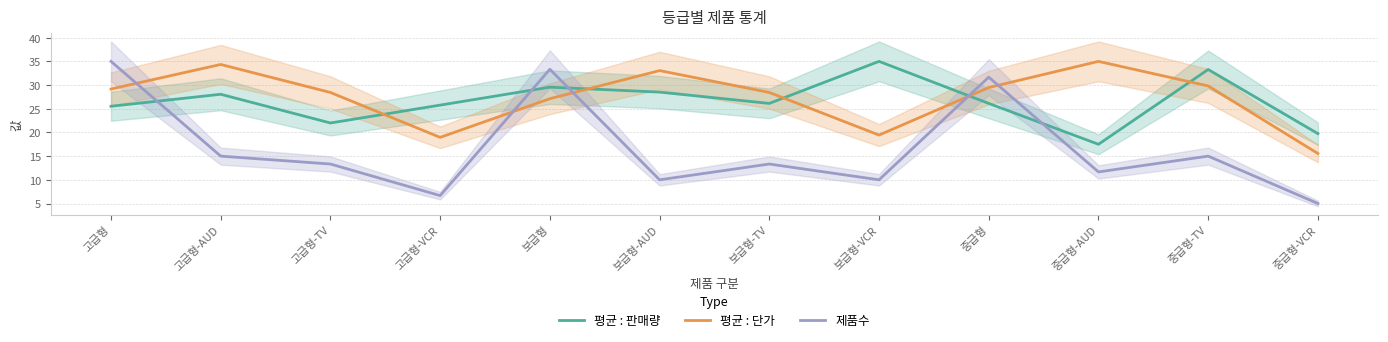

Between 고급형-VCR and 중급형-TV, which series saw the biggest shift?

평균 : 단가